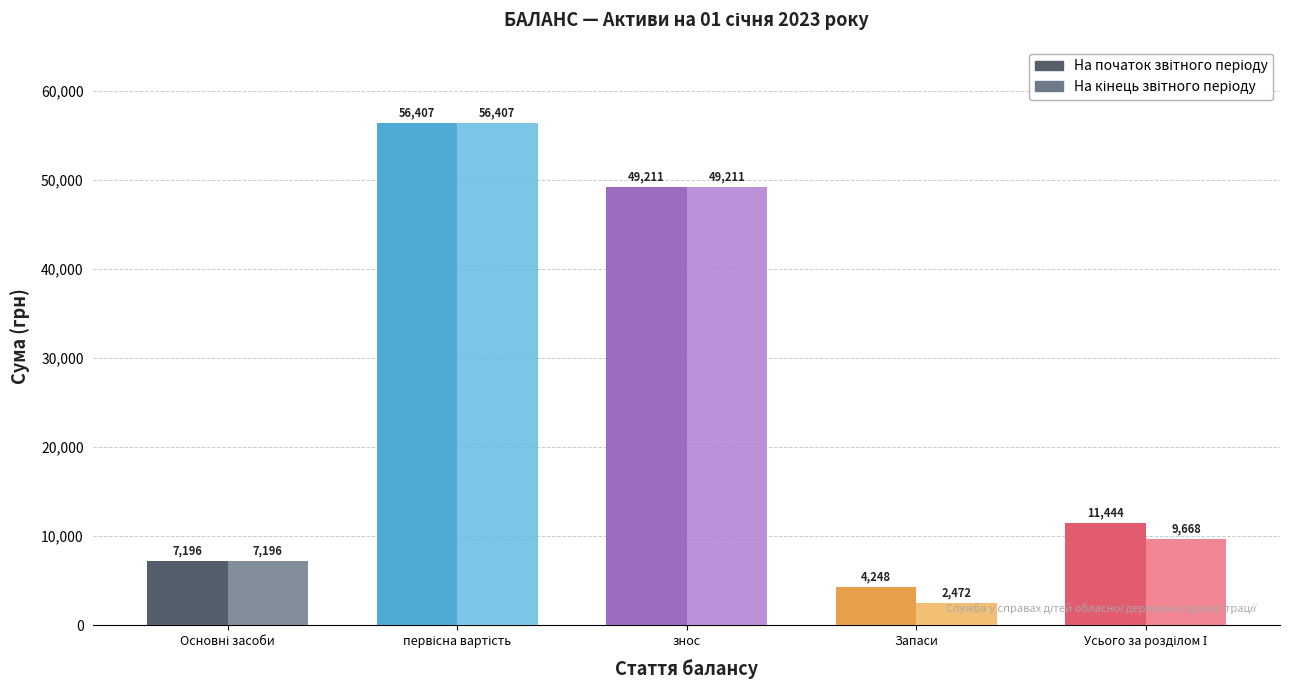

What is the total value across all series at знос?

98422